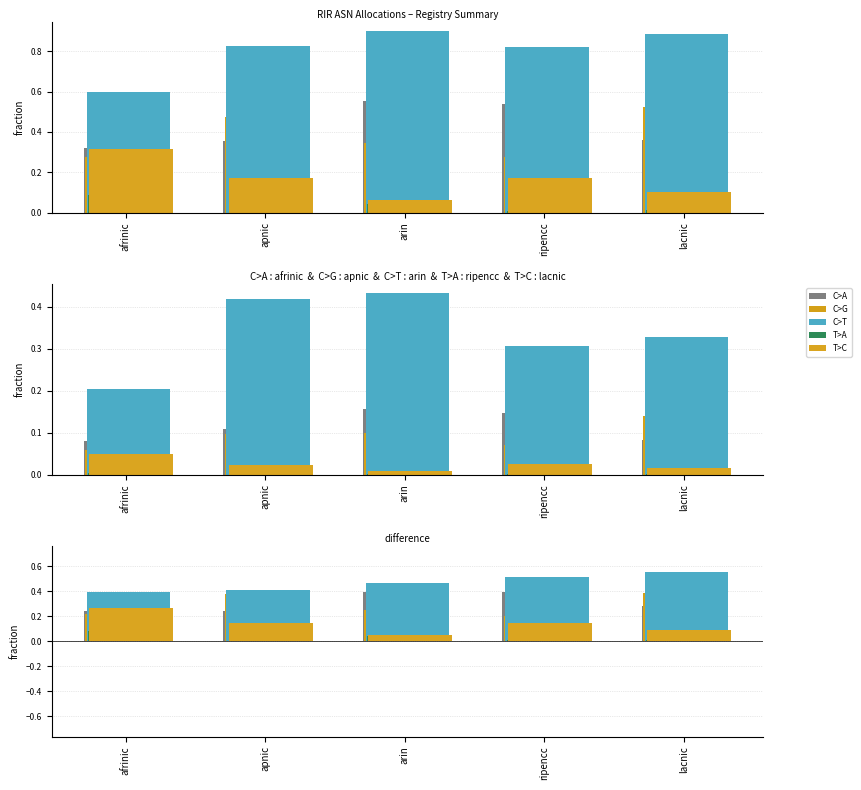

How many groups of bars are there?

5